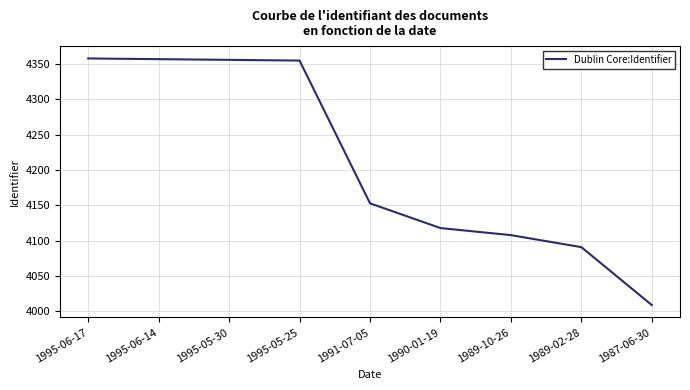

The chart shows a value of 2274 at 1995-05-30. True or false?

False